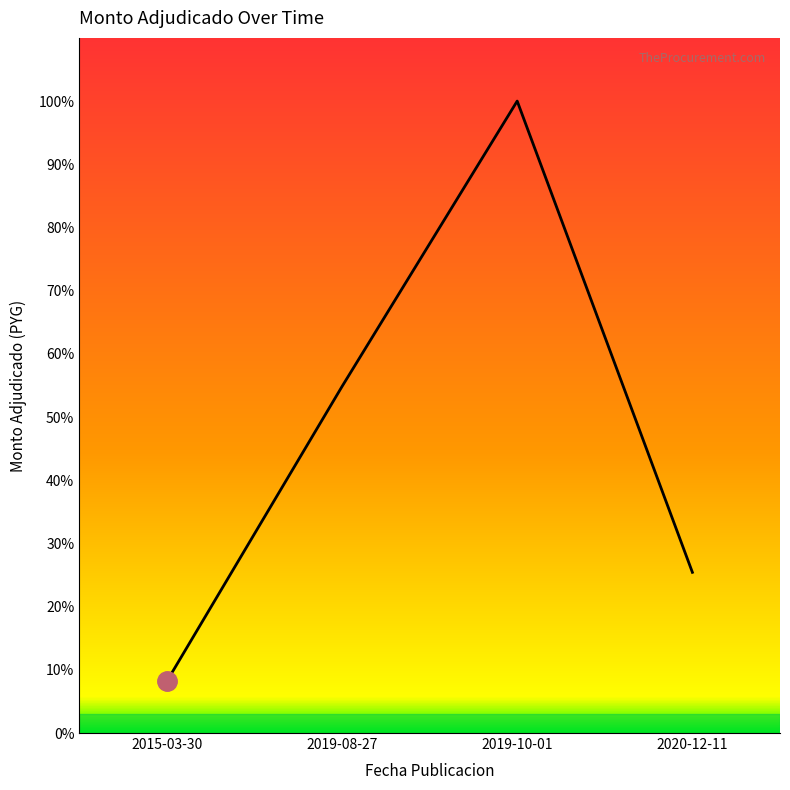

Does the chart have visible grid lines?

No